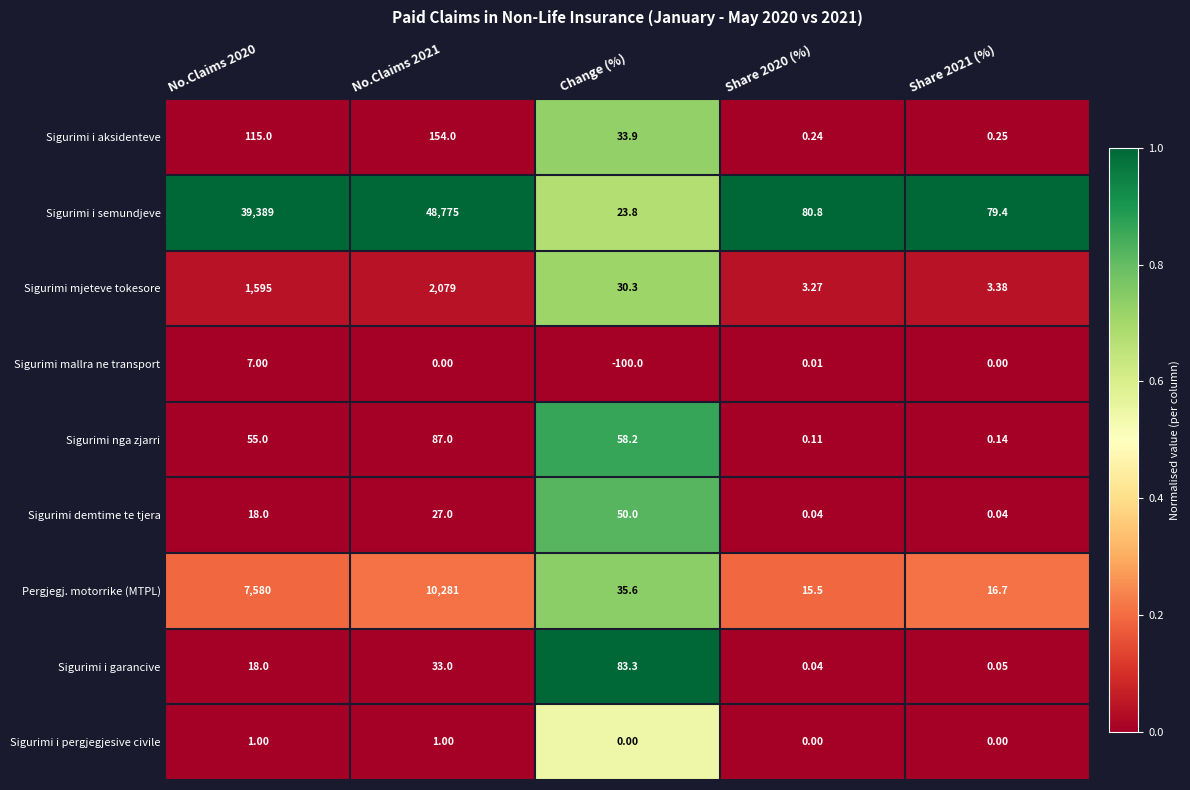

List the series in order of their peak value, highest first.

Sigurimi i semundjeve, Pergjegj. motorrike (MTPL), Sigurimi mjeteve tokesore, Sigurimi i aksidenteve, Sigurimi nga zjarri, Sigurimi i garancive, Sigurimi demtime te tjera, Sigurimi mallra ne transport, Sigurimi i pergjegjesive civile